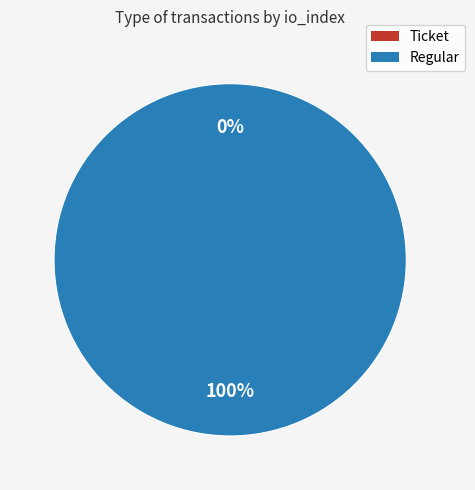

Do Regular and Ticket together represent more than half of the pie?

Yes